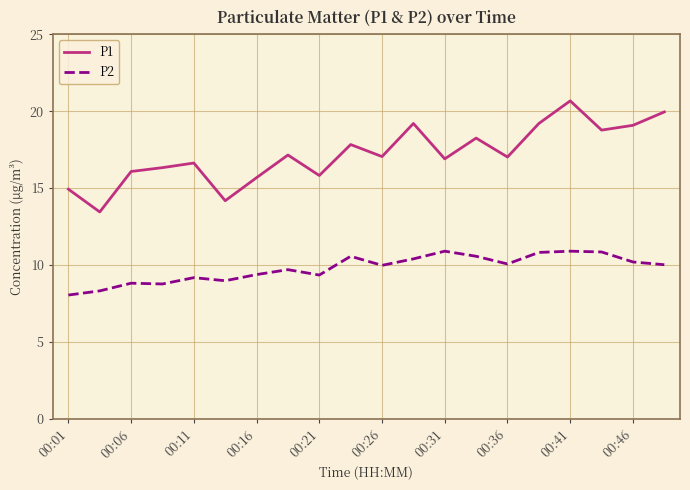

What is the greatest value displayed?

20.7